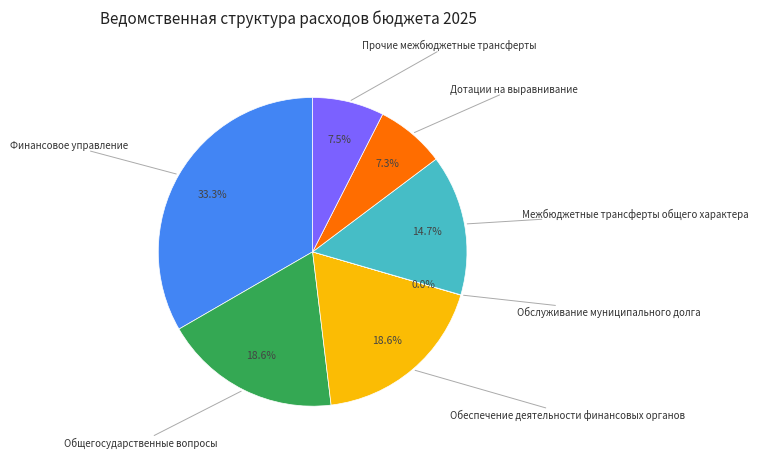

To the nearest percent, what is the average slice percentage?

14%